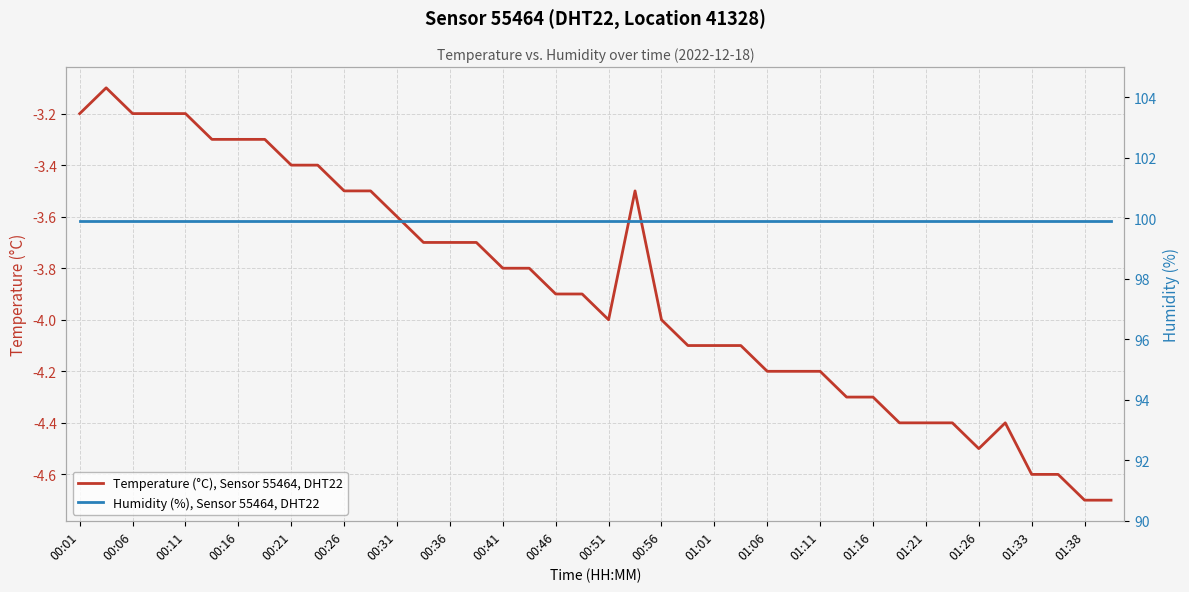

What is the highest value of the Temperature (°C), Sensor 55464, DHT22 series?

-3.1